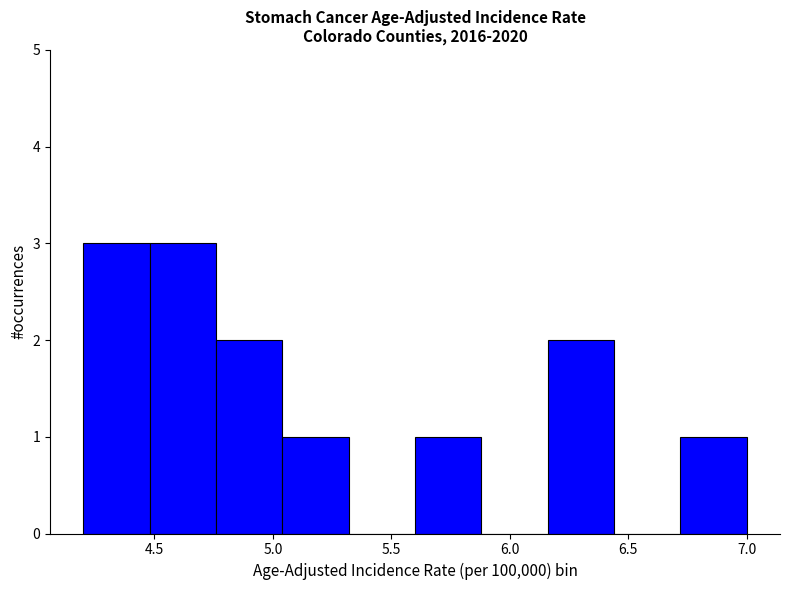

Reading left to right, transcribe this chart: for each bar, give the range it covers on the x-axis and its height. Neither the bar edges nor the heights are printed on the chart, so give them approximately, as read against the axes.

4.20 to 4.48: 3
4.48 to 4.76: 3
4.76 to 5.04: 2
5.04 to 5.32: 1
5.32 to 5.60: 0
5.60 to 5.88: 1
5.88 to 6.16: 0
6.16 to 6.44: 2
6.44 to 6.72: 0
6.72 to 7.00: 1